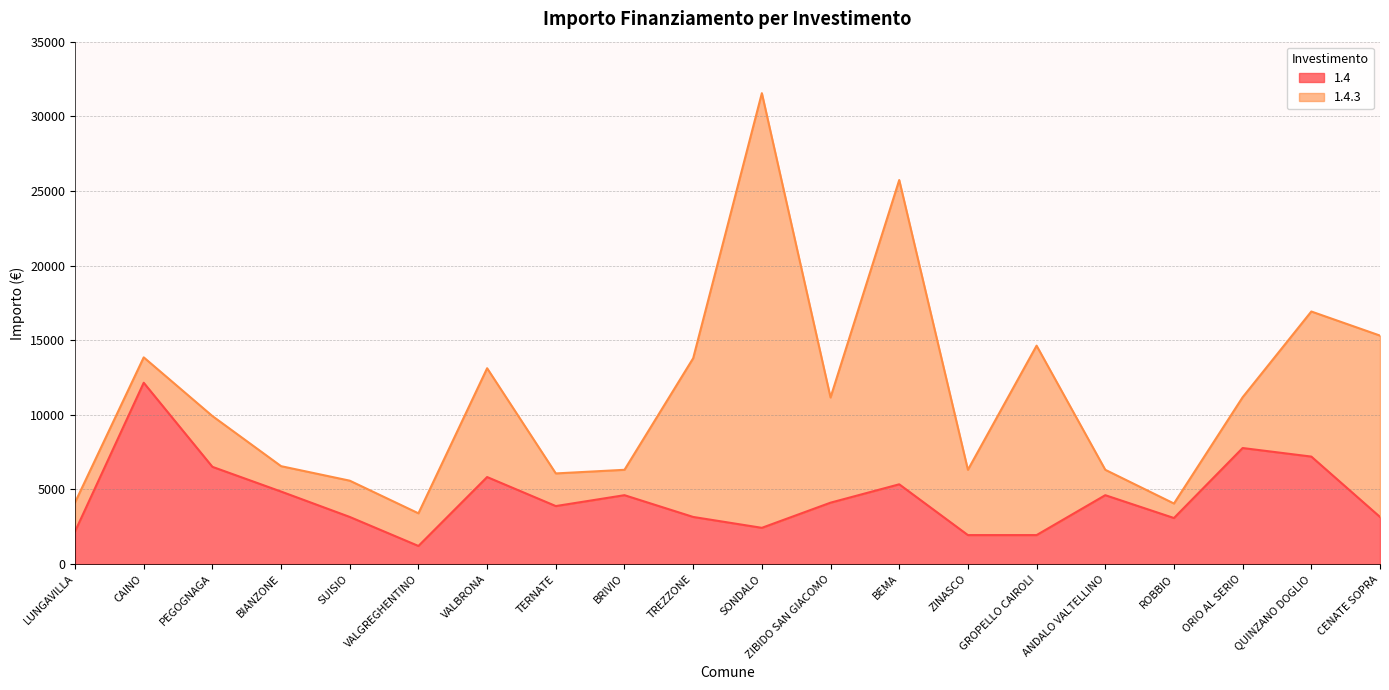

List the labels in order of value, smallest first.

VALGREGHENTINO, ZINASCO, GROPELLO CAIROLI, LUNGAVILLA, SONDALO, ROBBIO, SUISIO, TREZZONE, CENATE SOPRA, TERNATE, ZIBIDO SAN GIACOMO, BRIVIO, ANDALO VALTELLINO, BIANZONE, BEMA, VALBRONA, PEGOGNAGA, QUINZANO DOGLIO, ORIO AL SERIO, CAINO